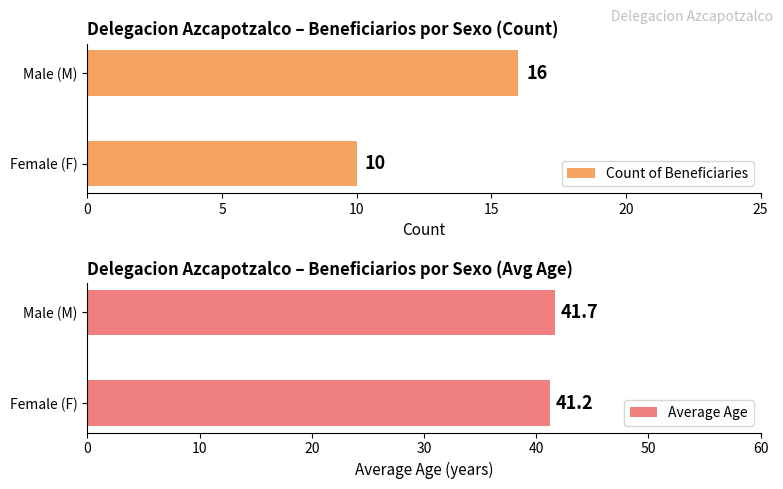

Where is Count of Beneficiaries nearest to the value 13?

Female (F)